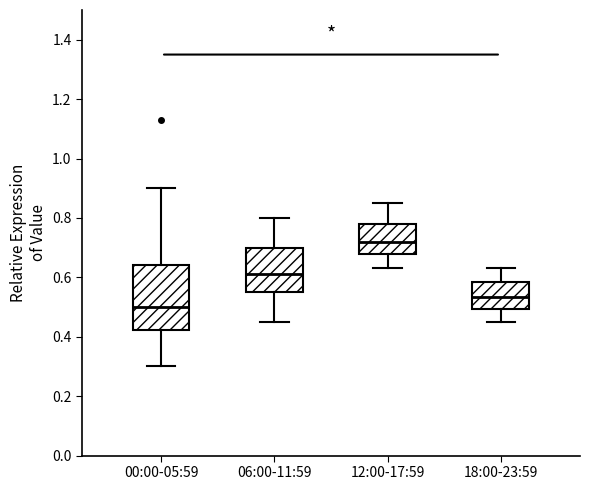

Where does the upper whisker of the box for 00:00-05:59 end on the y-axis? The values are not printed on the chart, so give them approximately, as read against the axis.

0.90